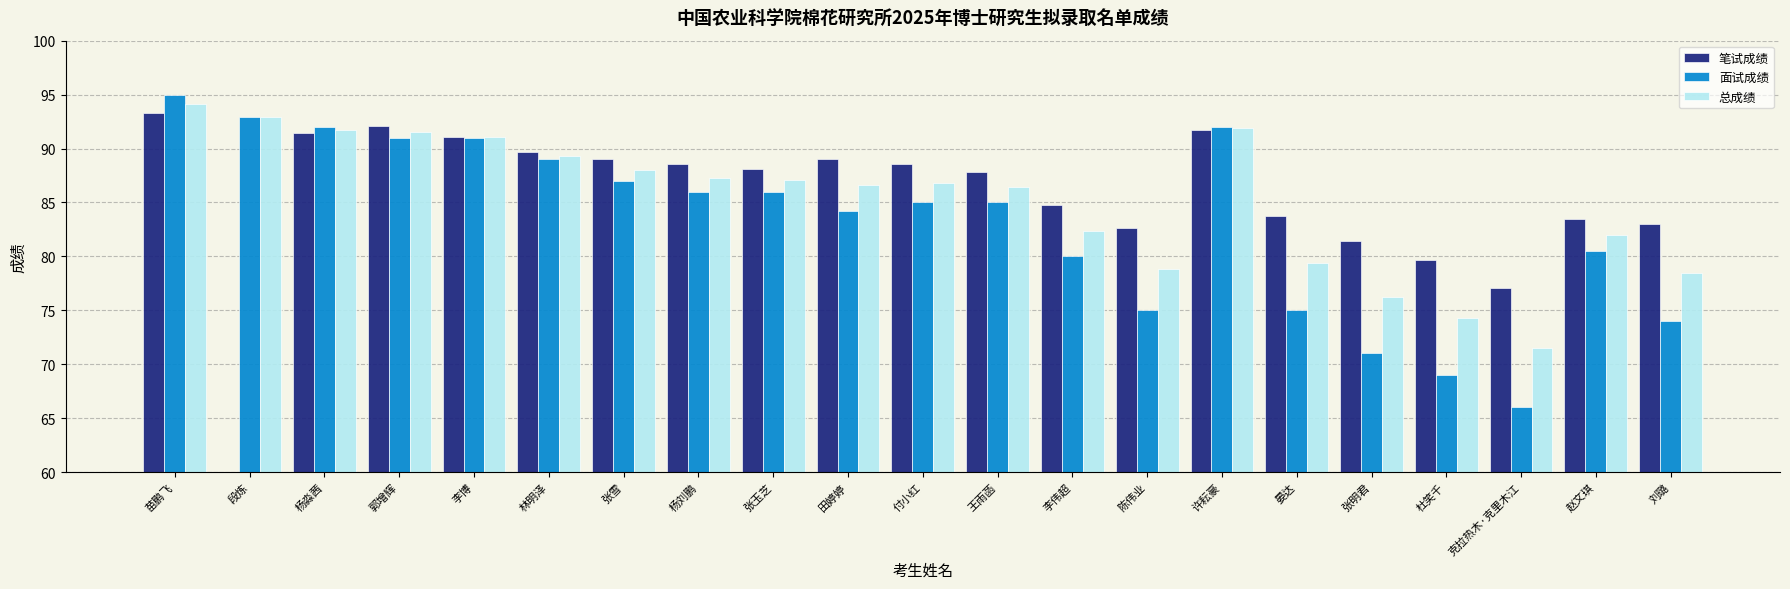

How many bars are there in each group?

3